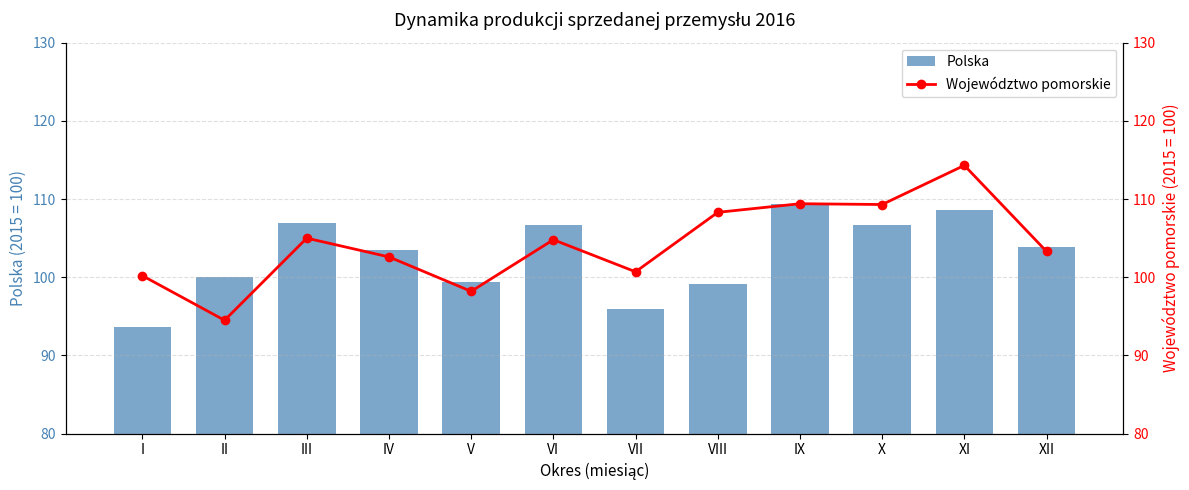

What is the highest value of the Polska series?

109.4